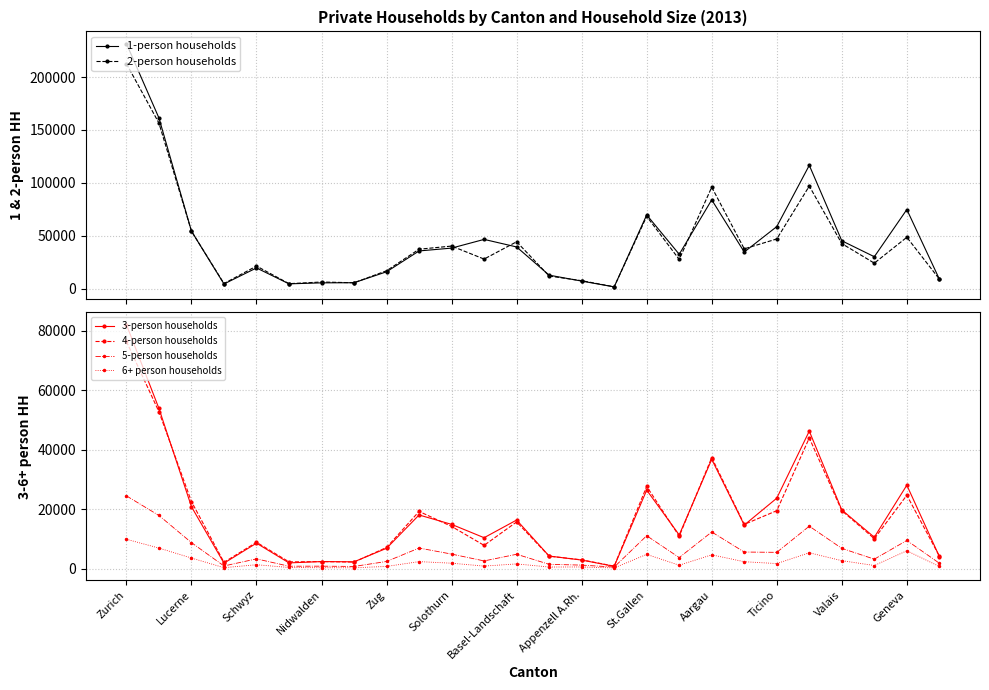

True or false: 3-person households has a value of 28094 at Geneva.

True